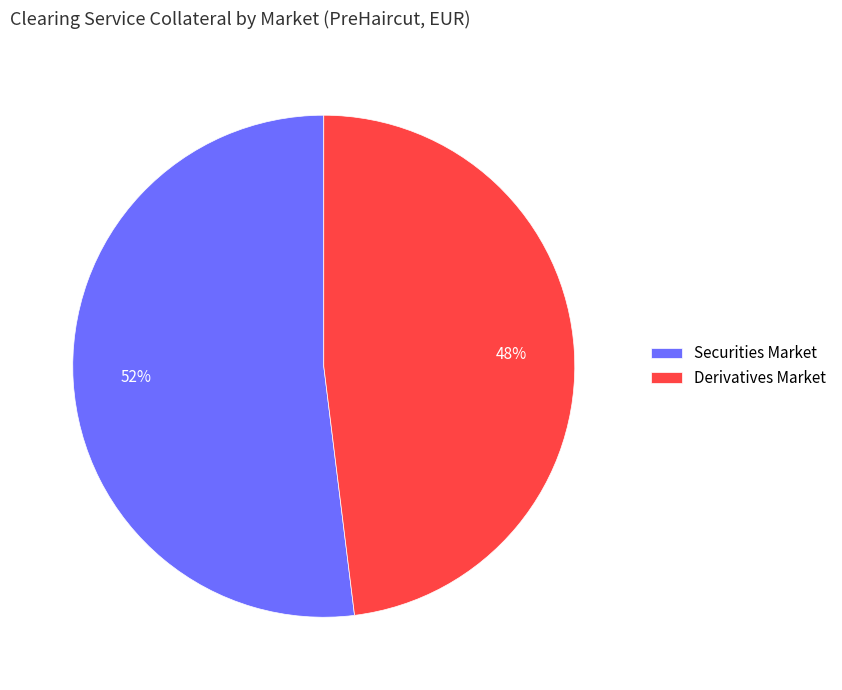

What percentage is the Derivatives Market slice, to the nearest percent?

48%